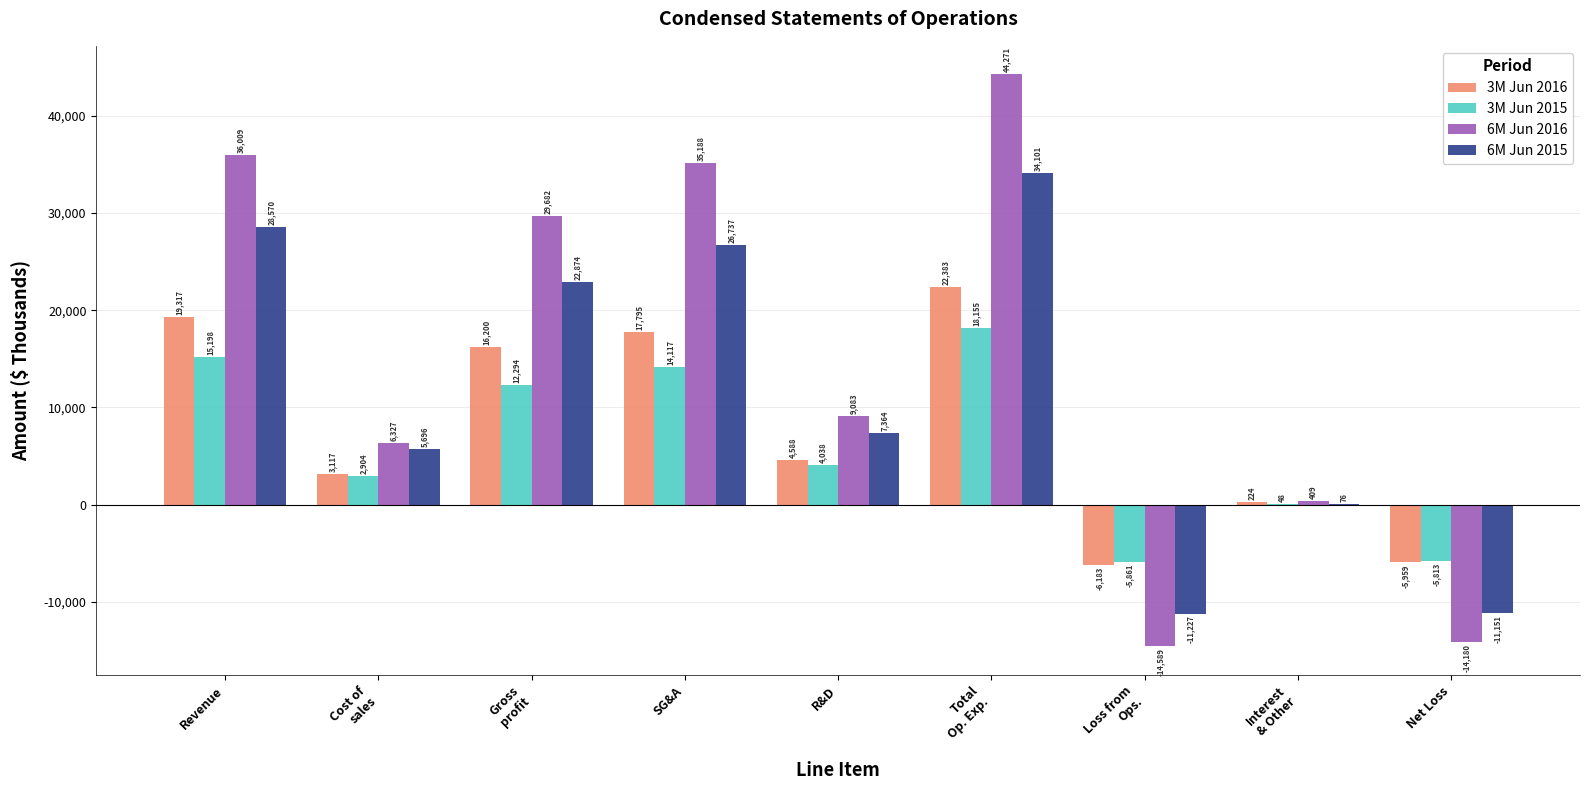

True or false: 3M Jun 2015 has a value of 4038 at R&D.

True